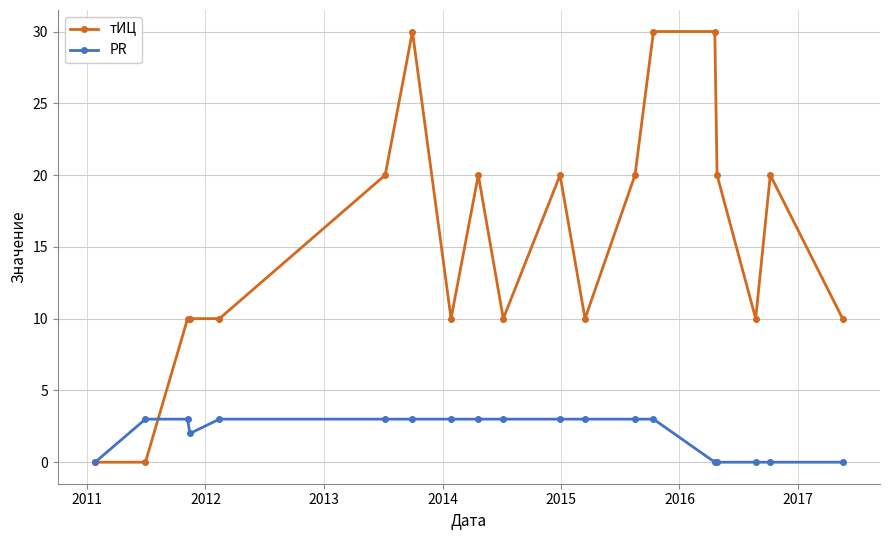

Which series has the widest spread of values?

тИЦ